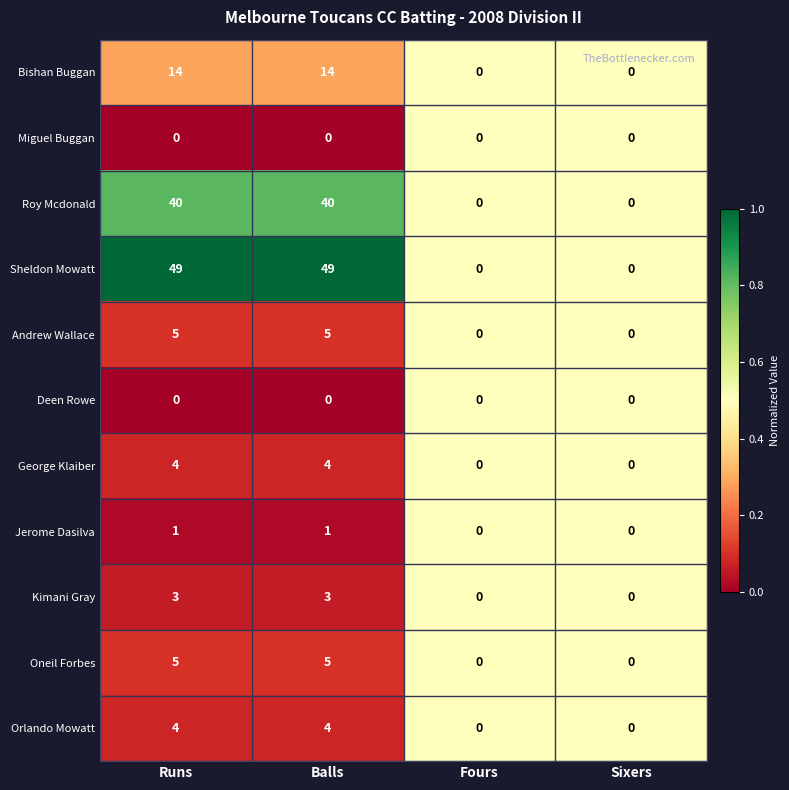

Is the value of Andrew Wallace at Balls greater than the value of Miguel Buggan at Runs?

Yes